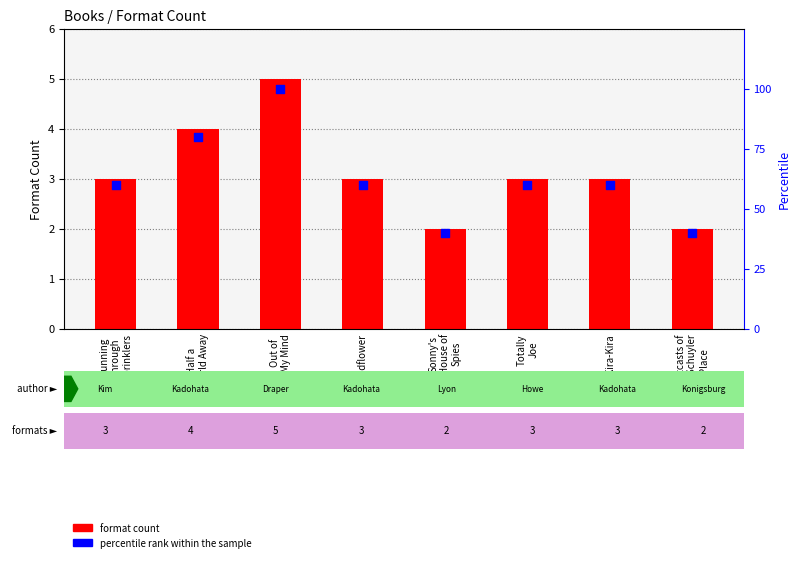

Is the value of percentile rank within the sample at Half a
World Away greater than the value of format count at Half a
World Away?

Yes